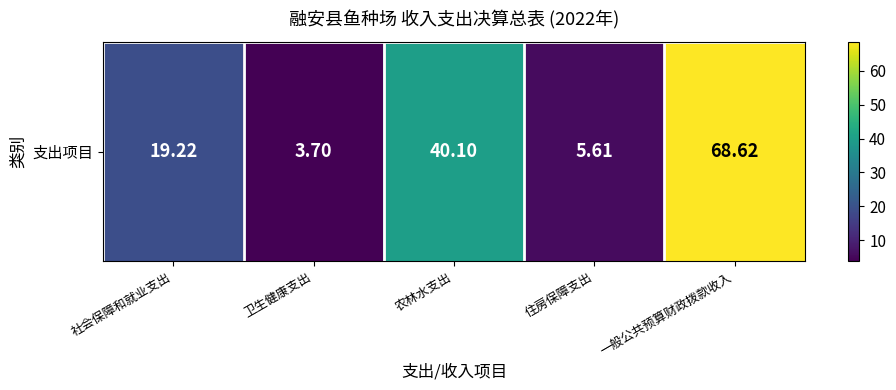

List the labels in order of value, largest first.

一般公共预算财政拨款收入, 农林水支出, 社会保障和就业支出, 住房保障支出, 卫生健康支出